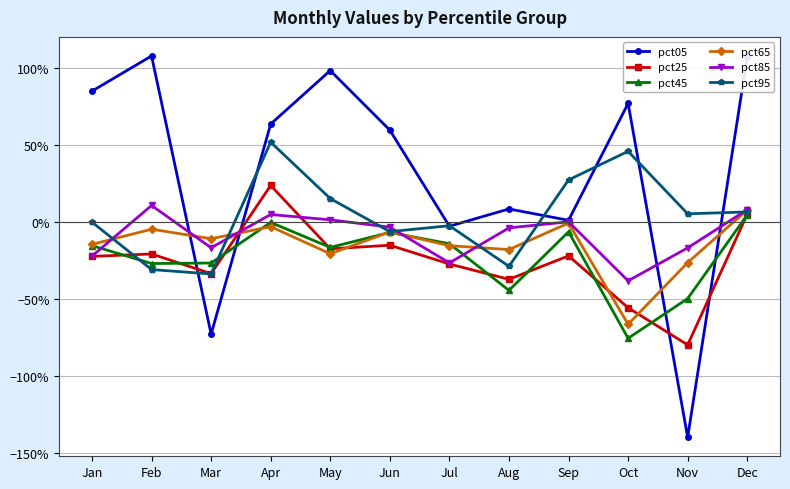

Does the chart have visible grid lines?

Yes